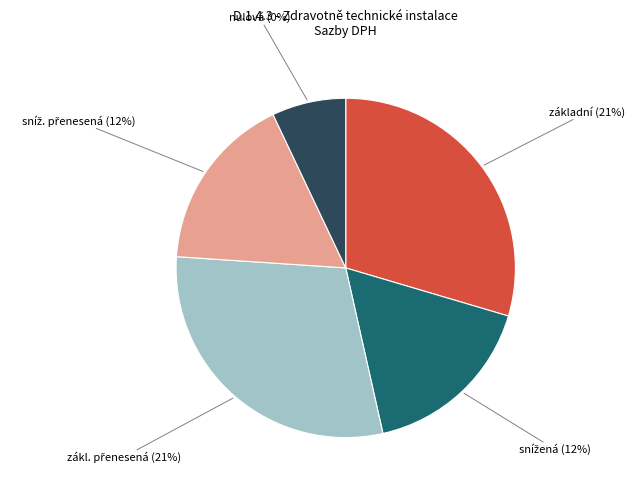

To the nearest percent, what percentage of the pie is základní (21%)?

32%